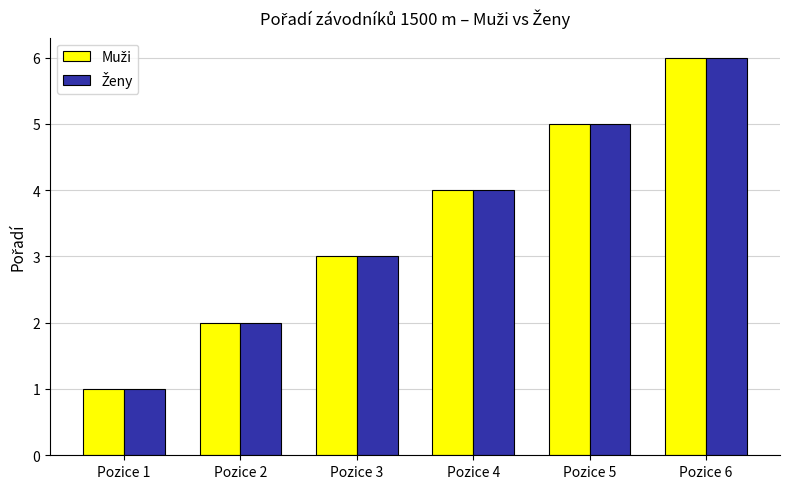

At which category is the sum across all series the highest?

Pozice 6